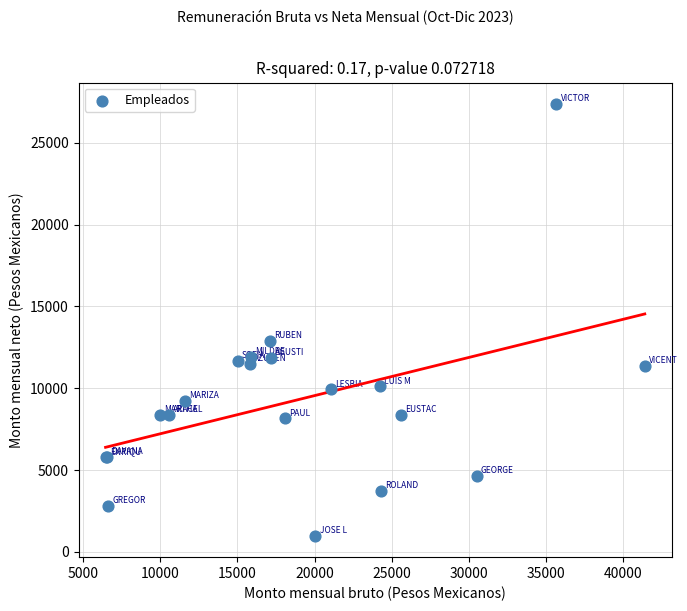

What Y value in the scatter plot is closest to 14171?

12906.5